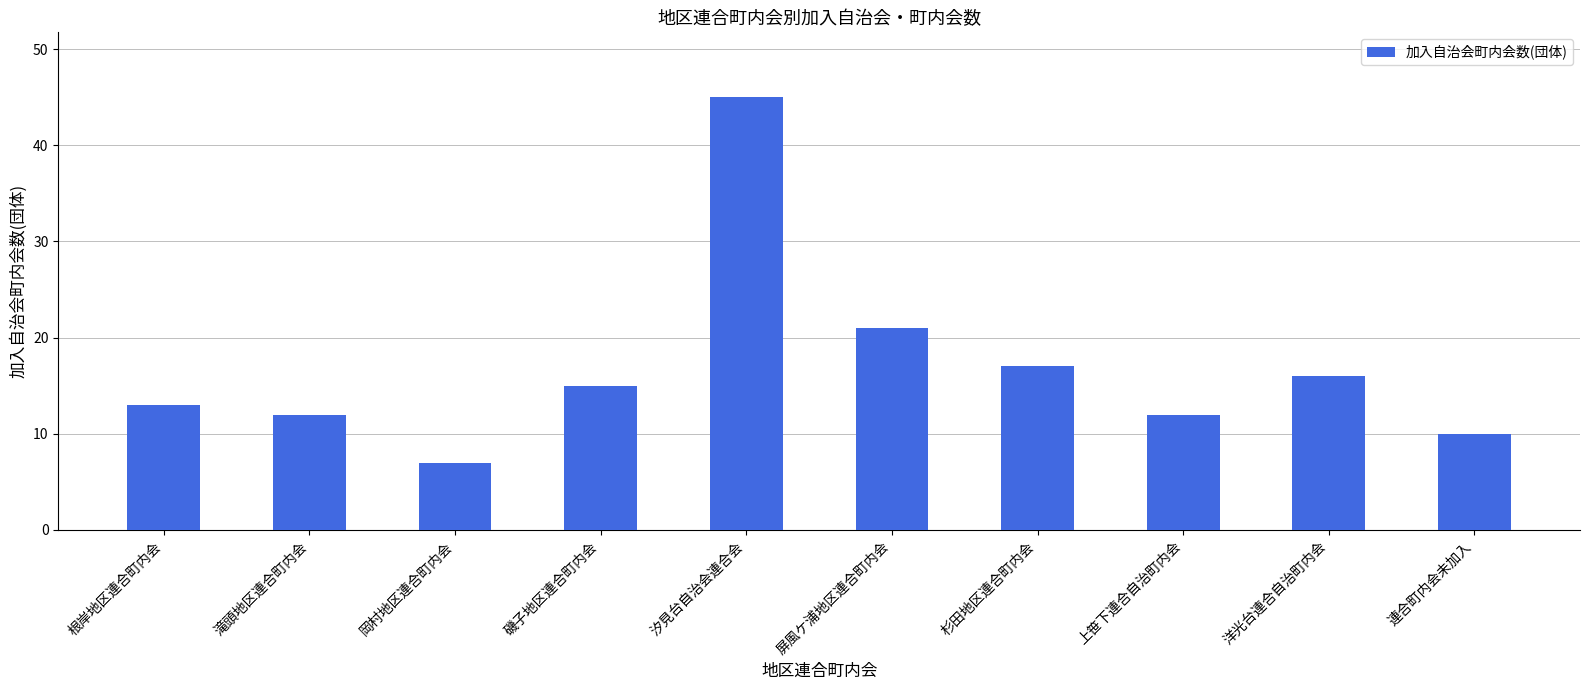

Read the value at 上笹下連合自治町内会.

12